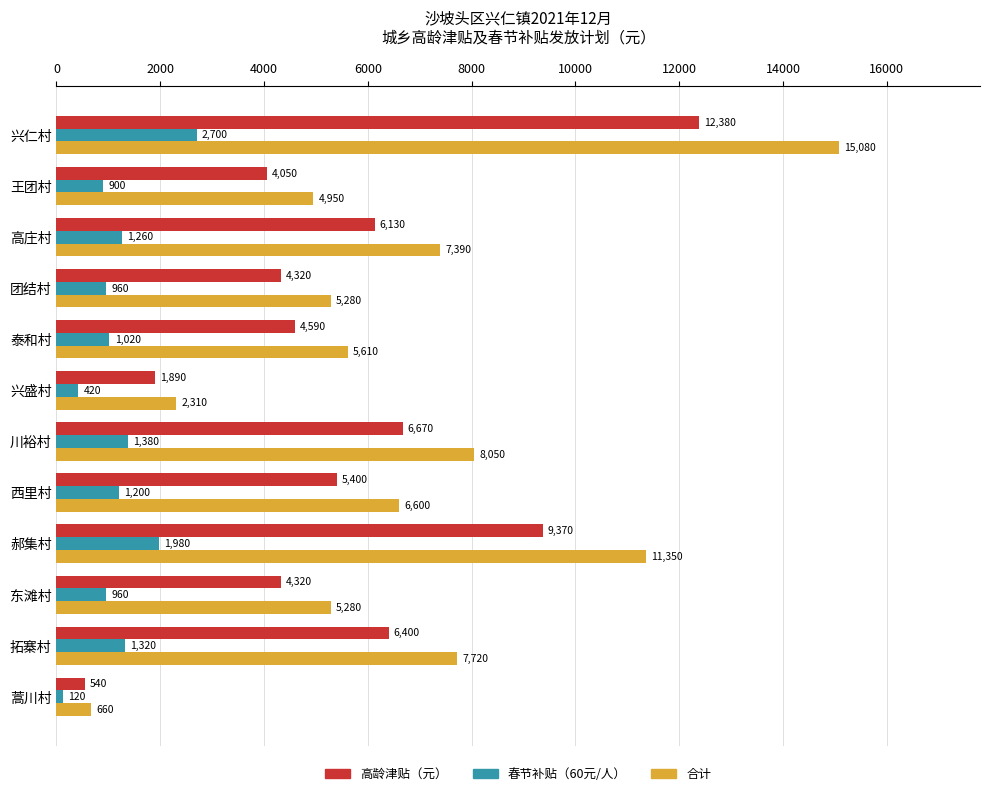

How many series are shown in this chart?

3